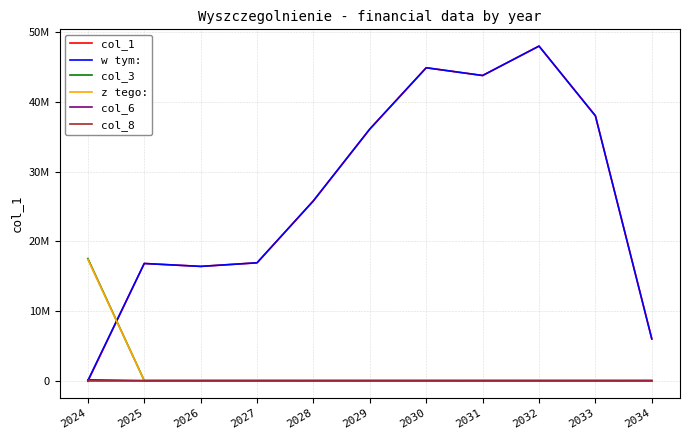

Which series changed the most between 2028 and 2030?

col_1